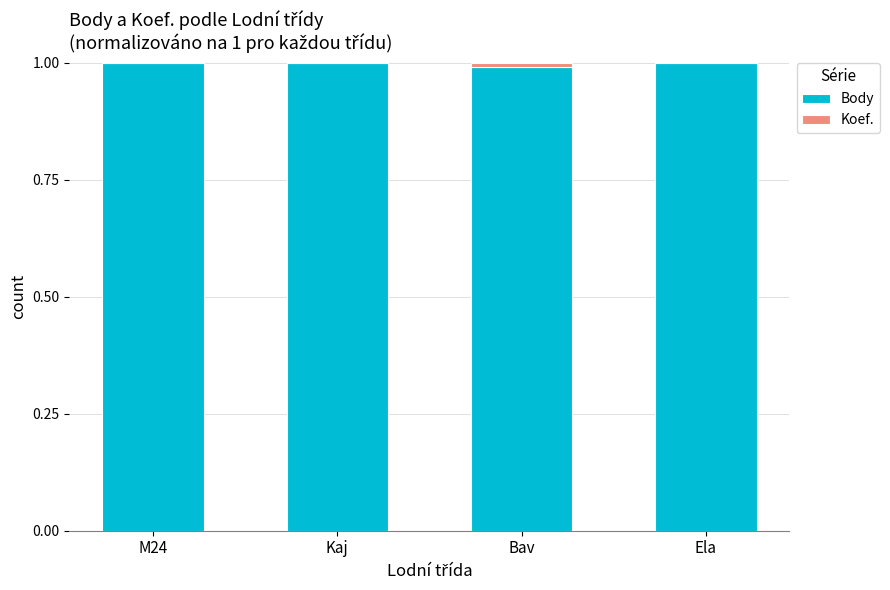

The value of Body at Bav is 0.2. True or false?

False